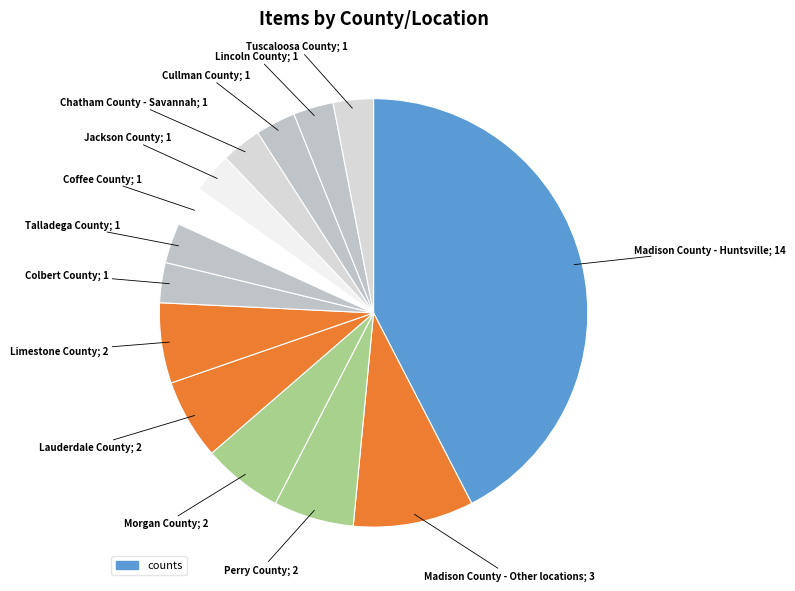

Is there a majority slice in this chart?

No